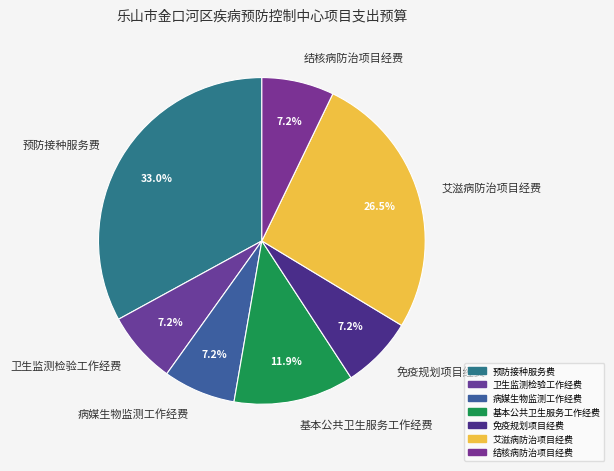

Between 病媒生物监测工作经费 and 预防接种服务费, which is larger?

预防接种服务费